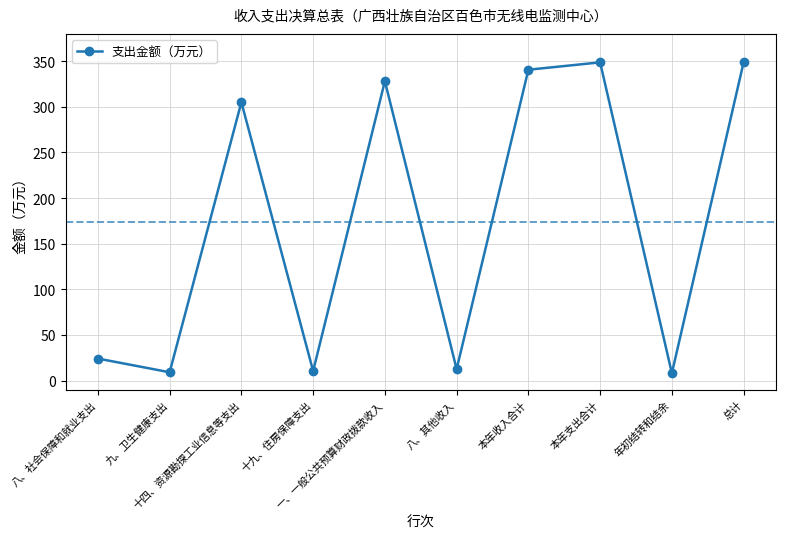

Count the number of values greater than 305.

5